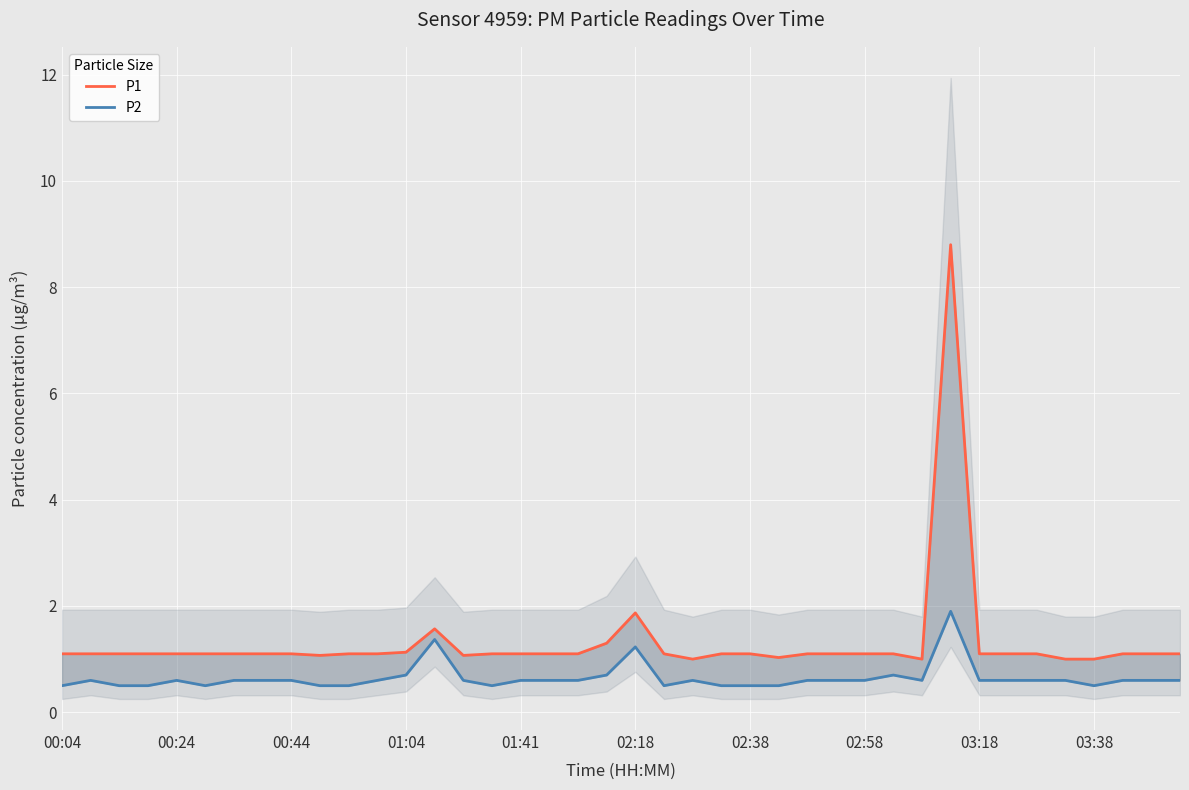

What position from the right is 26?

14